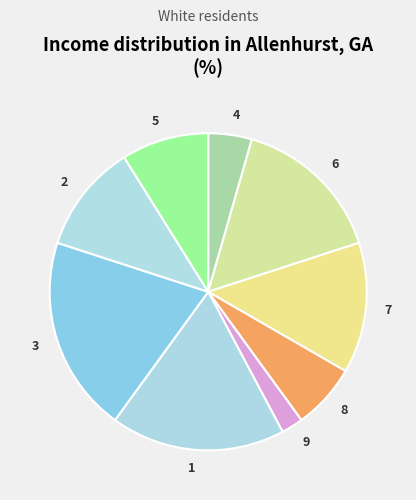

Which slice is the largest?

3